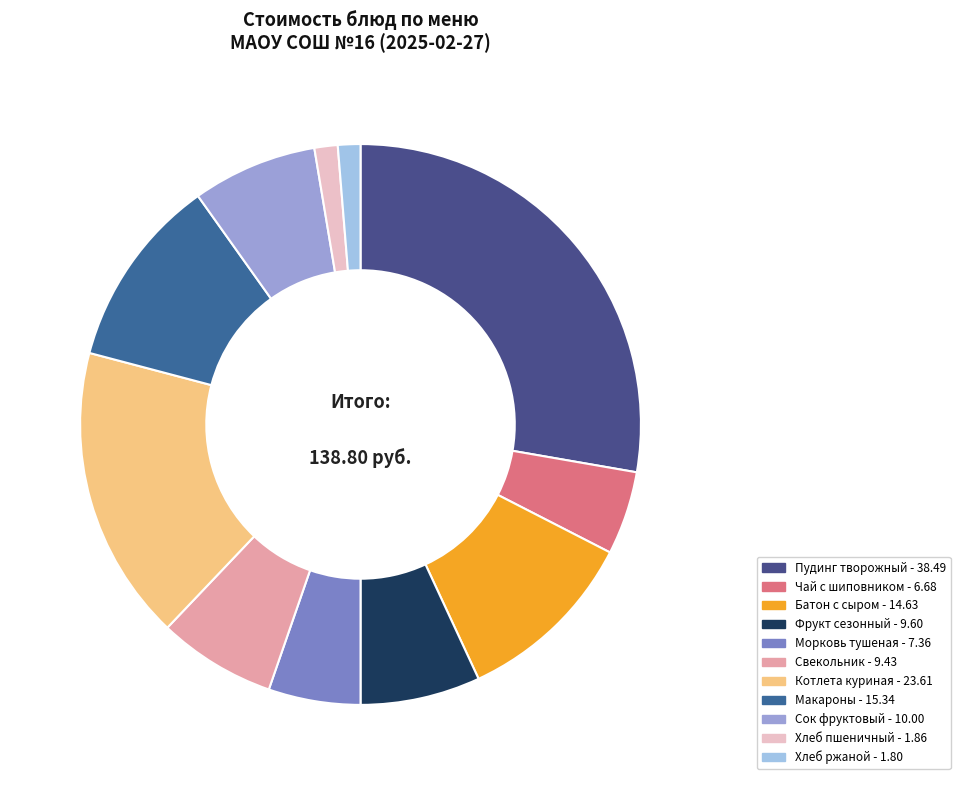

Count the number of slices in the pie.

11